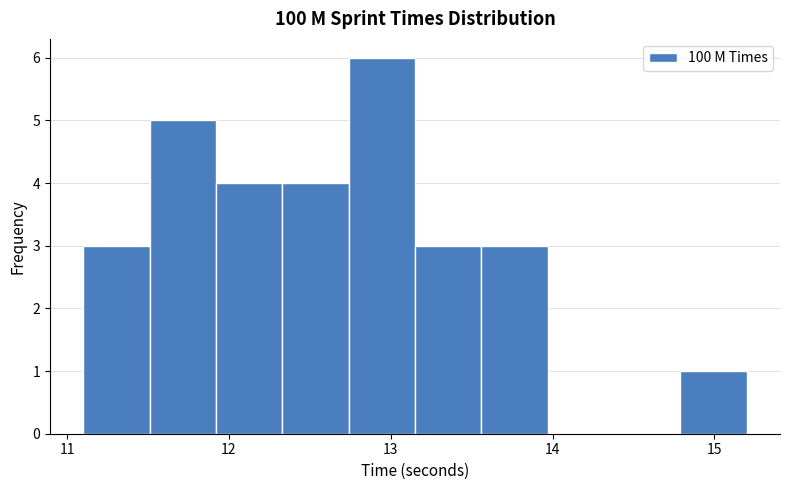

Over which range of the x-axis is the bar tallest?

12.74 to 13.15